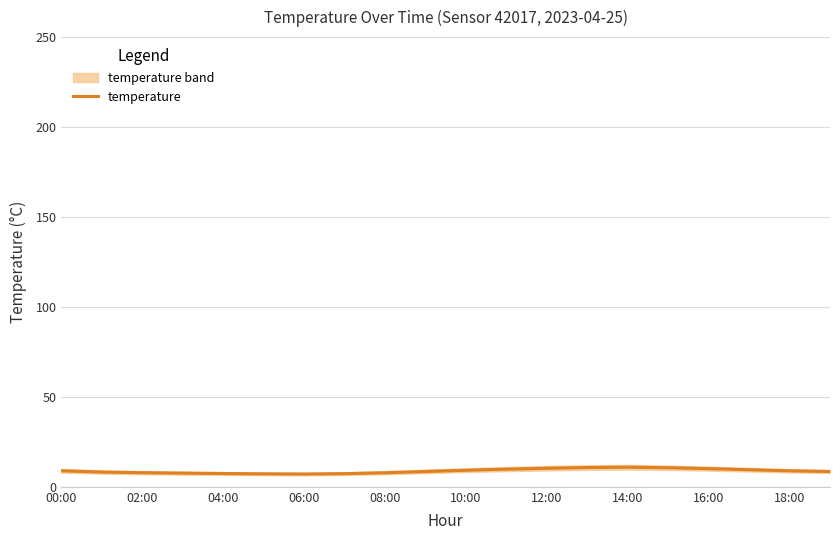

Is it true that temperature equals 7.1 at 06:00?

True